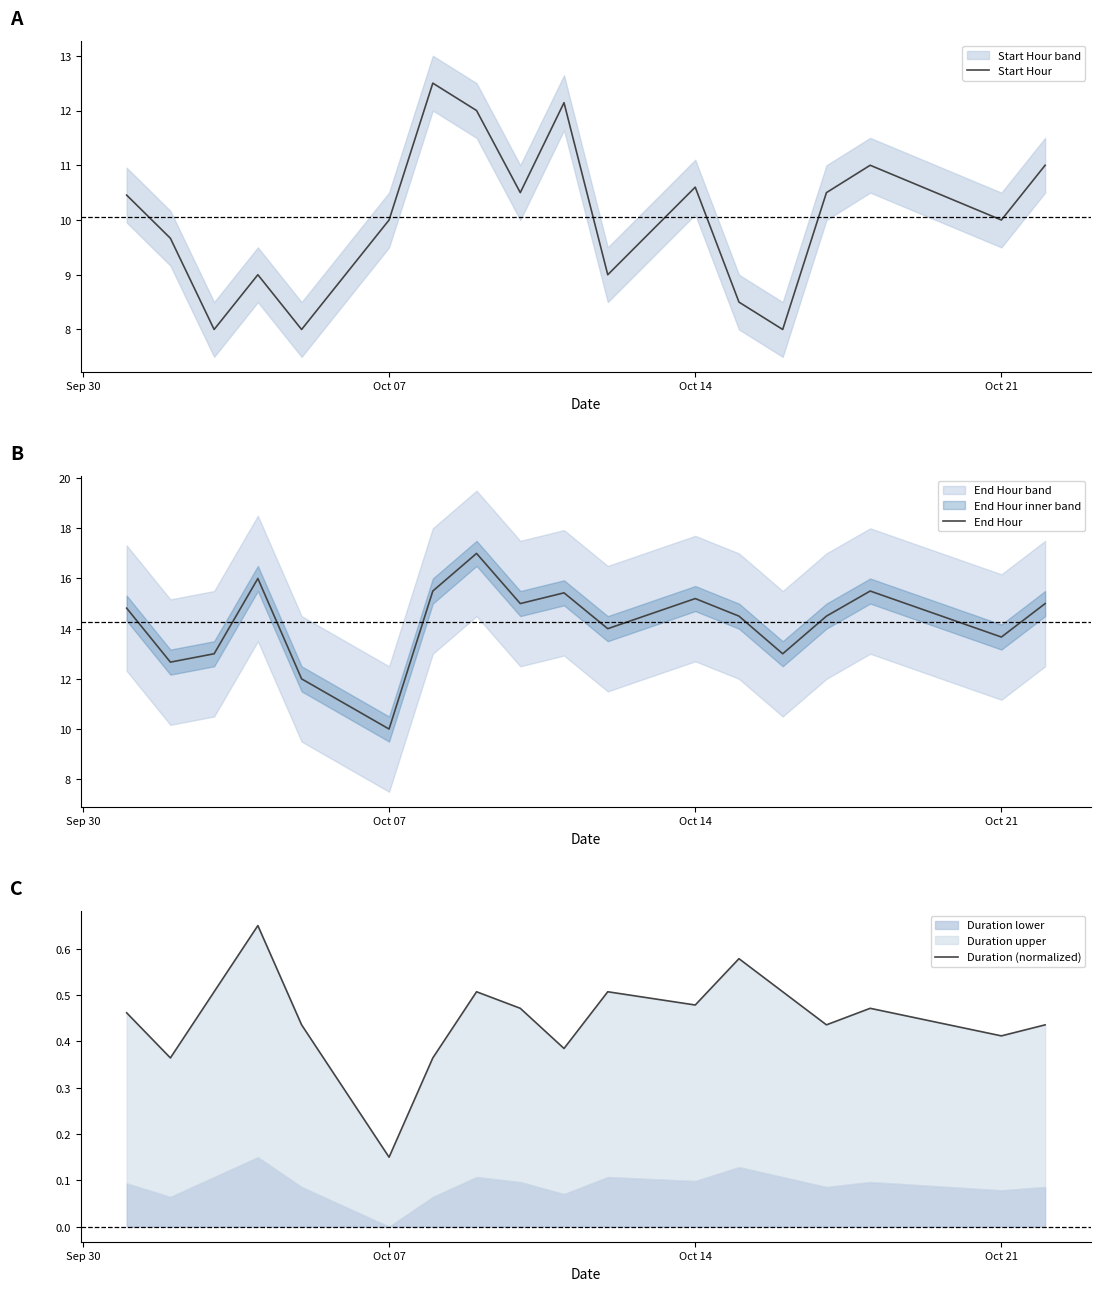

The End Hour series shows 15.4 at Oct 07. True or false?

False